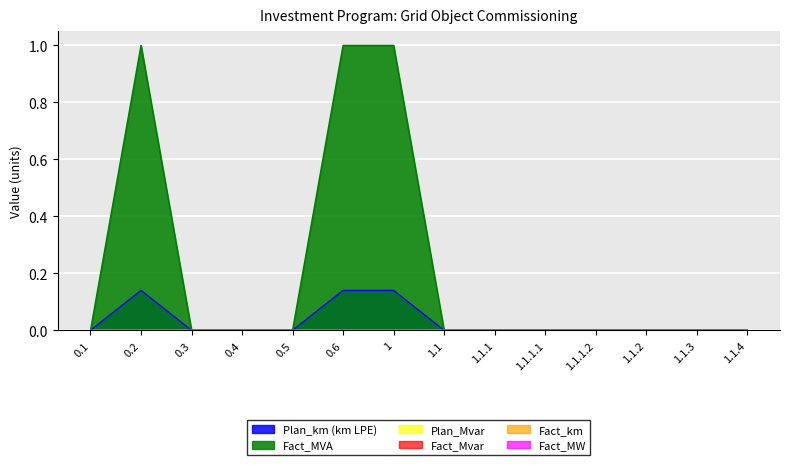

What position from the right is 0.3?

12